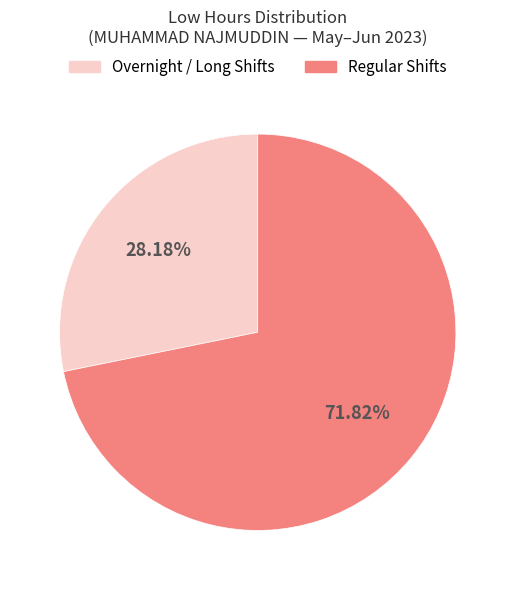

Is there a majority slice in this chart?

Yes